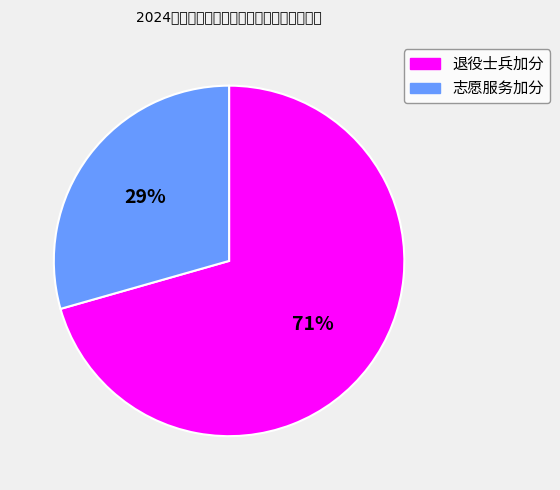

Does any single category account for the majority?

Yes